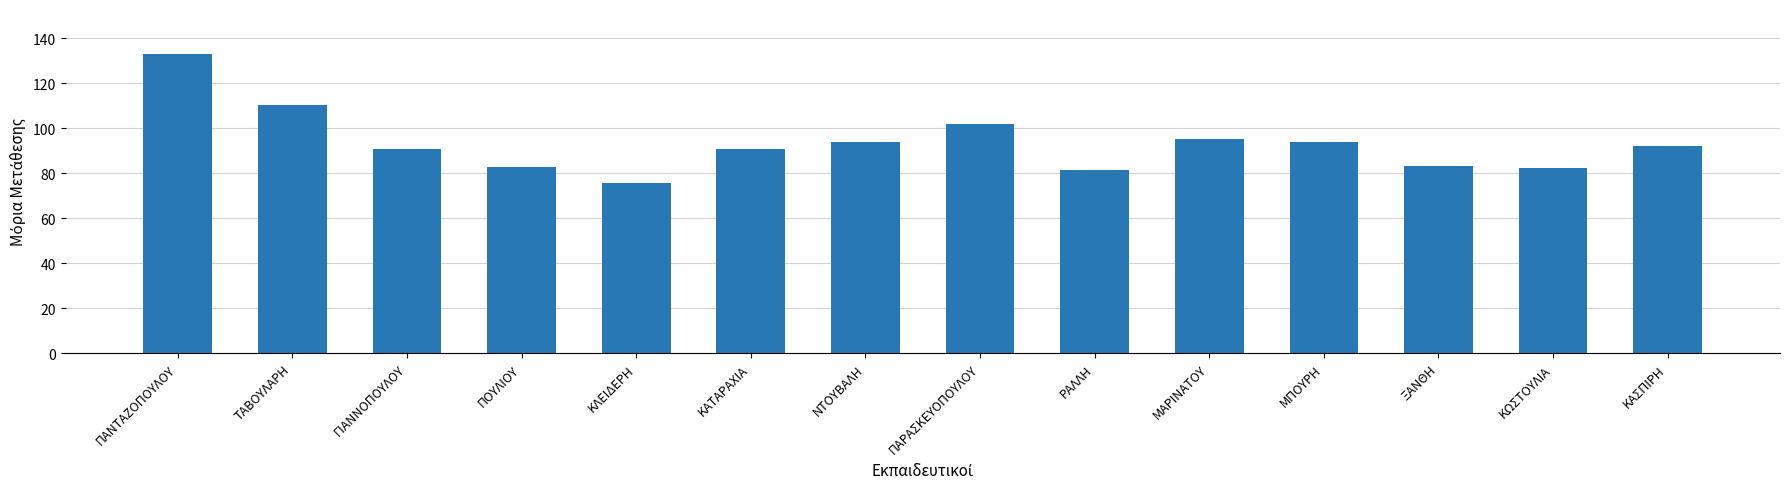

True or false: the data shows 94.1 at ΝΤΟΥΒΑΛΗ.

True